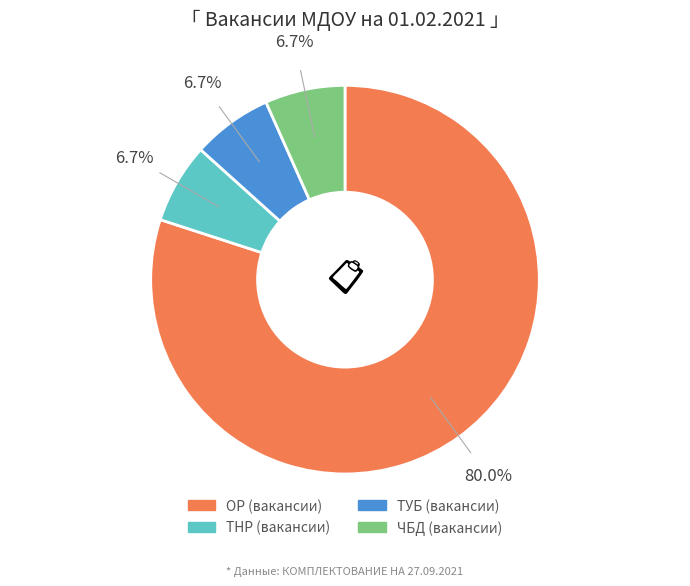

To the nearest percent, what is the difference between the largest and smallest slice percentages?

73%